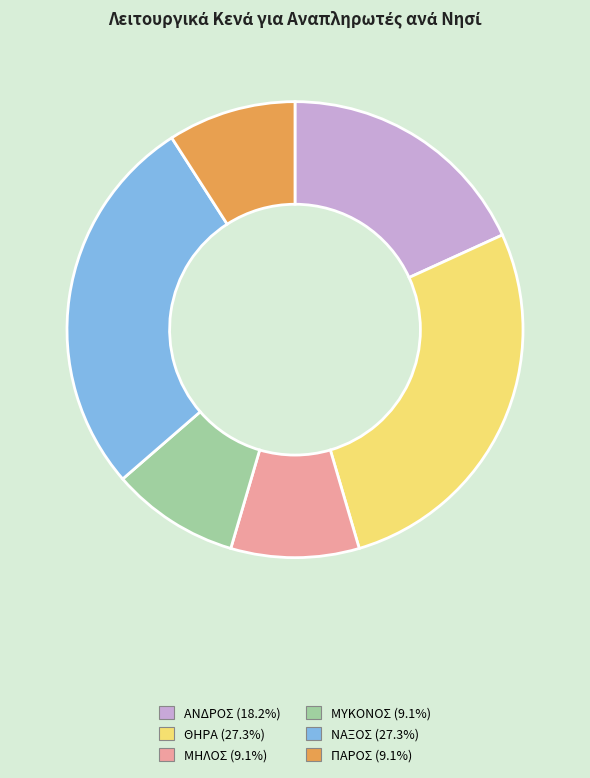

What is the ratio of the value at ΘΗΡΑ to the value at ΑΝΔΡΟΣ?

1.5